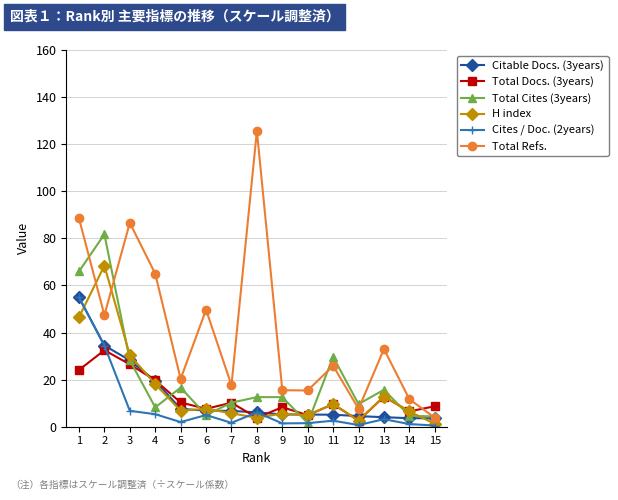

At which category does Total Refs. reach its first local peak?

3